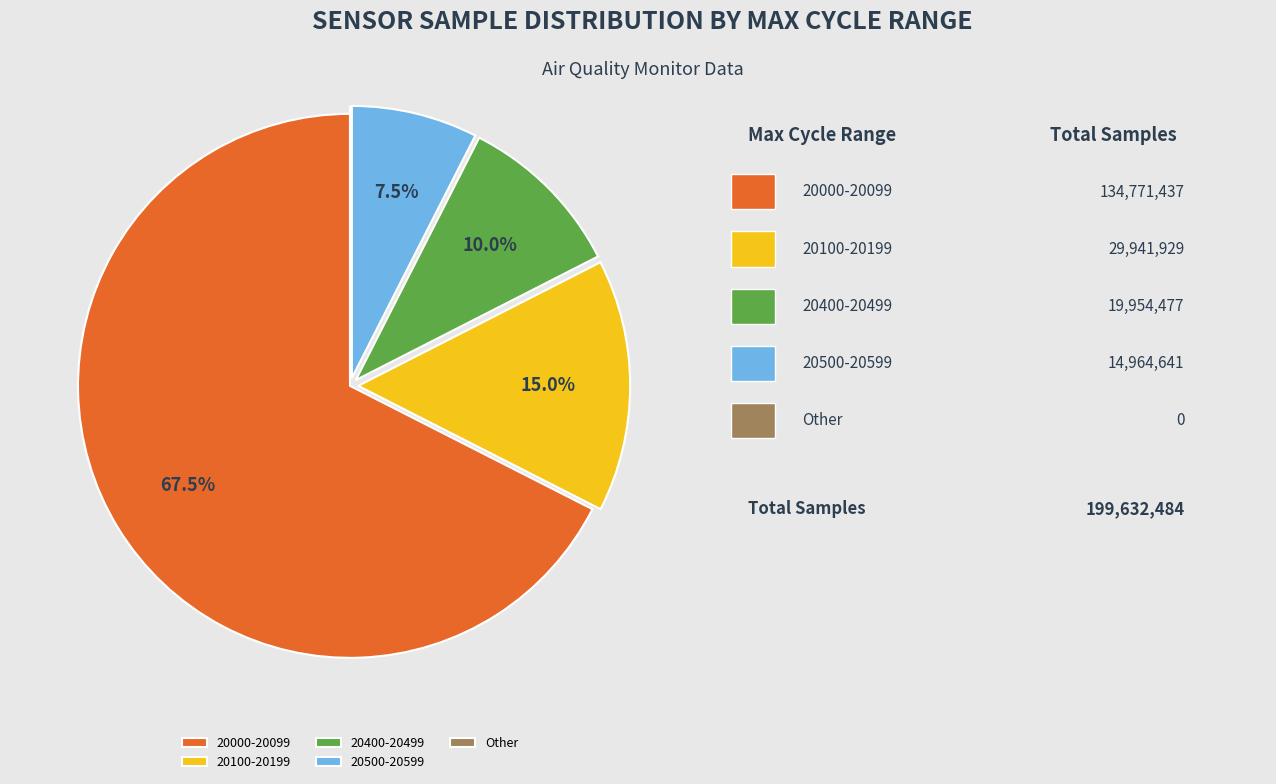

Which category has the biggest portion of the pie?

20000-20099